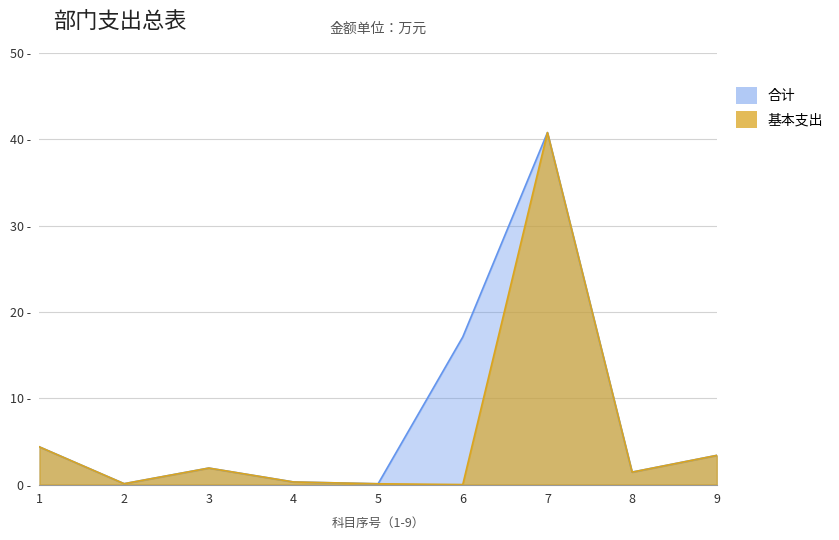

What is the difference between the second highest and second lowest values in the 基本支出 series?

4.3